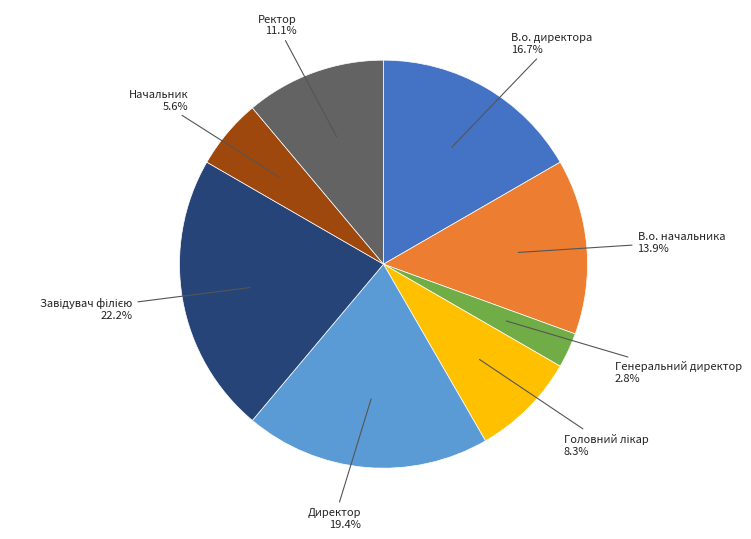

Is there any slice that represents more than half of the pie?

No